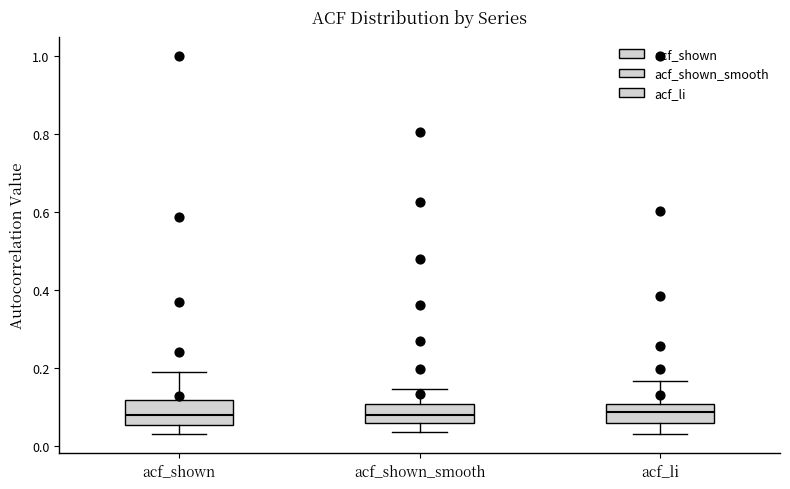

Reading left to right, transcribe this box plot: for each box, give where its median line is, the range the box spans, and where its two whiskers end, as read against the y-axis. The values are not printed on the chart, so give them approximately, as read against the axis.

acf_shown: median 0.08, box 0.06 to 0.12, whiskers 0.02 to 0.18
acf_shown_smooth: median 0.08, box 0.06 to 0.10, whiskers 0.04 to 0.14
acf_li: median 0.08, box 0.06 to 0.10, whiskers 0.02 to 0.16